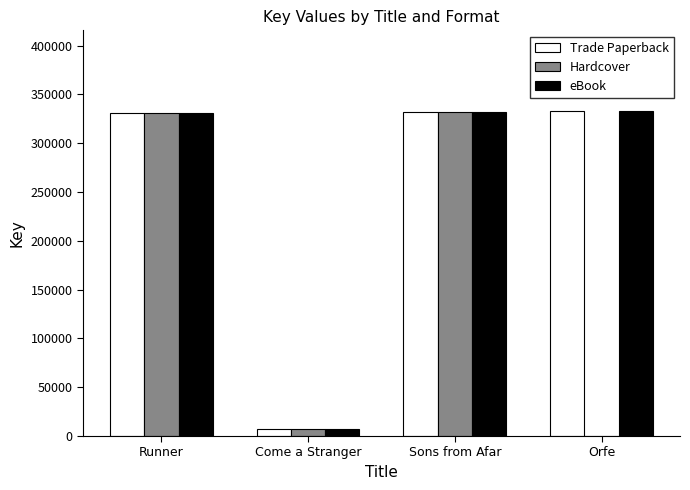

What is the total value across all series at Runner?

993390